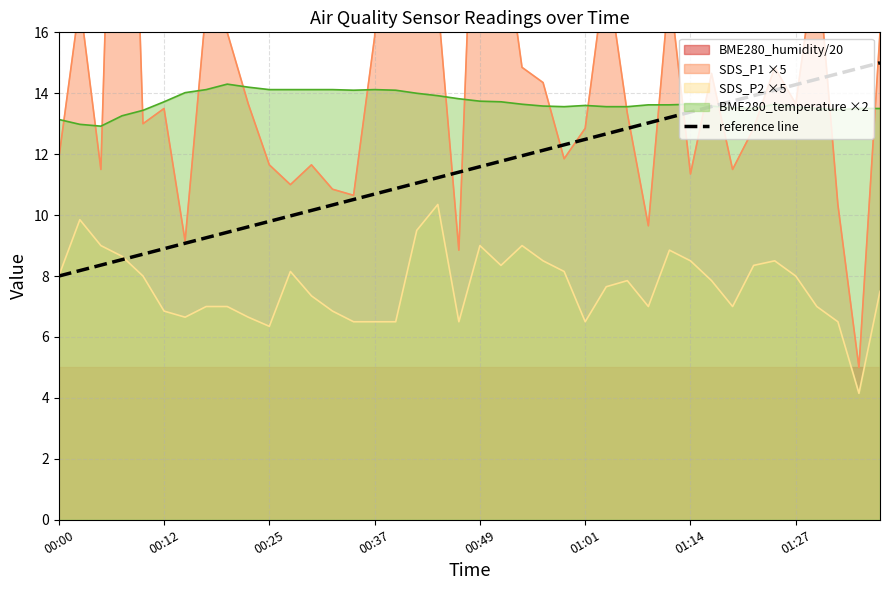

True or false: SDS_P2 ×5 and BME280_temperature ×2 intersect in this chart.

False